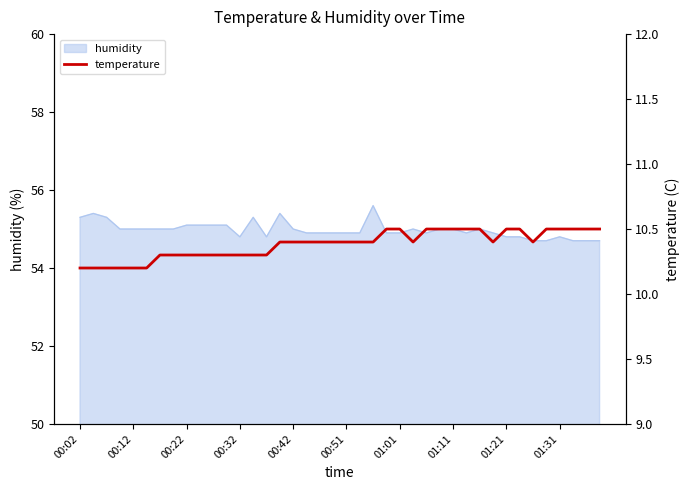

What is the minimum value for humidity?

54.7